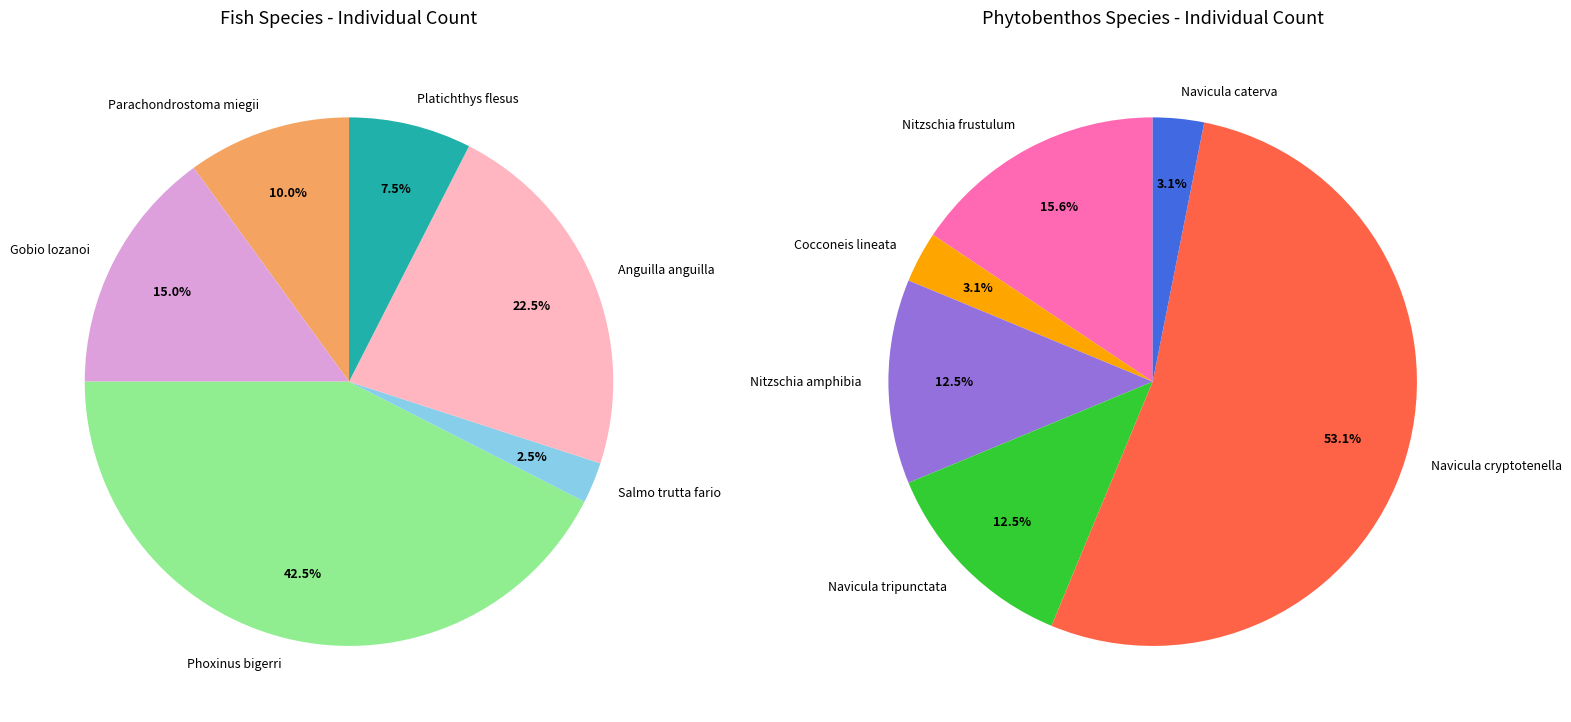

How many slices are in this pie chart?

12